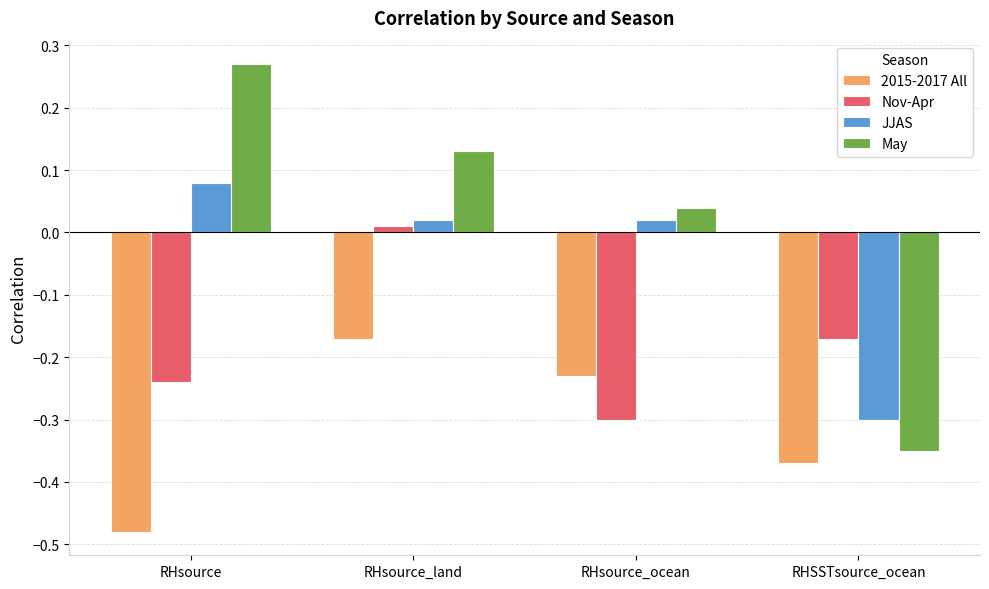

The May series shows -0.2 at RHSSTsource_ocean. True or false?

False